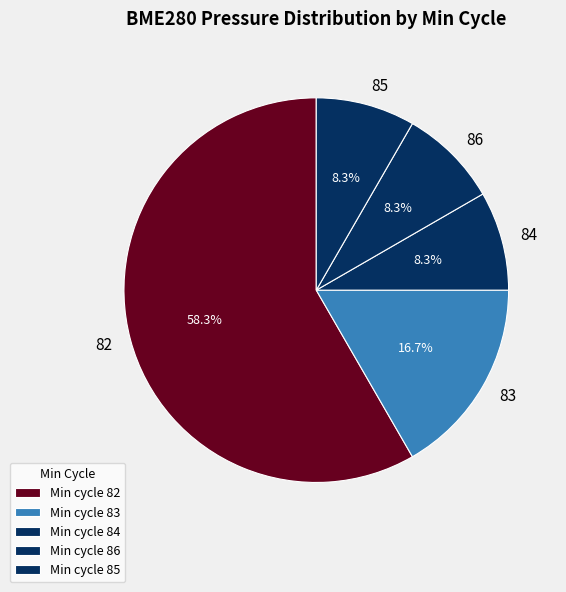

True or false: 82 accounts for 1% of the total.

False